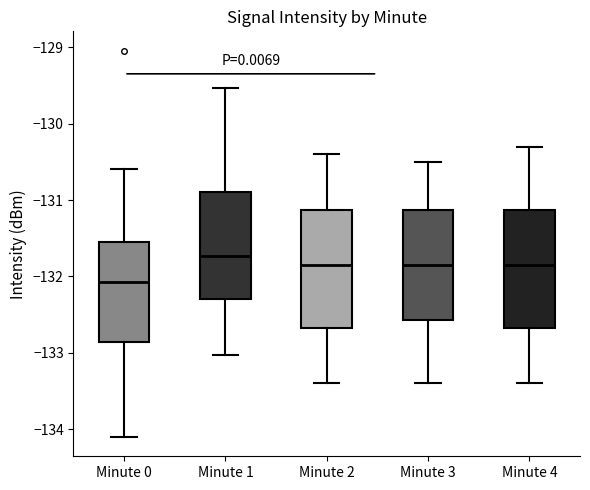

Which box's median line is the lowest?

Minute 0